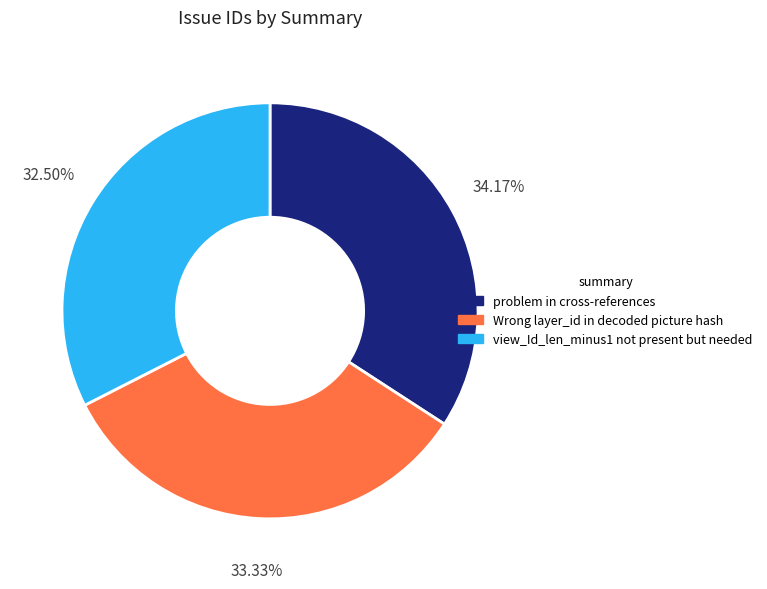

Does problem in cross-references account for over 50% of the chart?

No